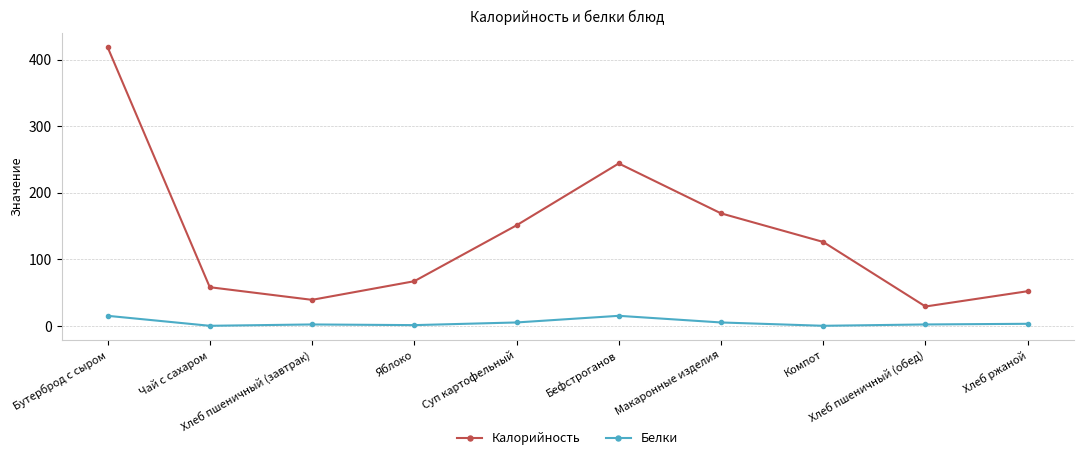

In Калорийность, how many points are higher than both neighbors (excluding endpoints)?

1